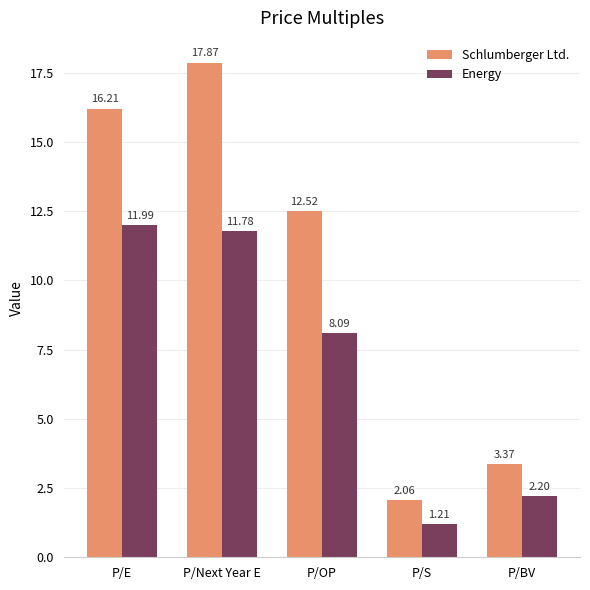

Which label corresponds to the smallest value in the chart?

P/S